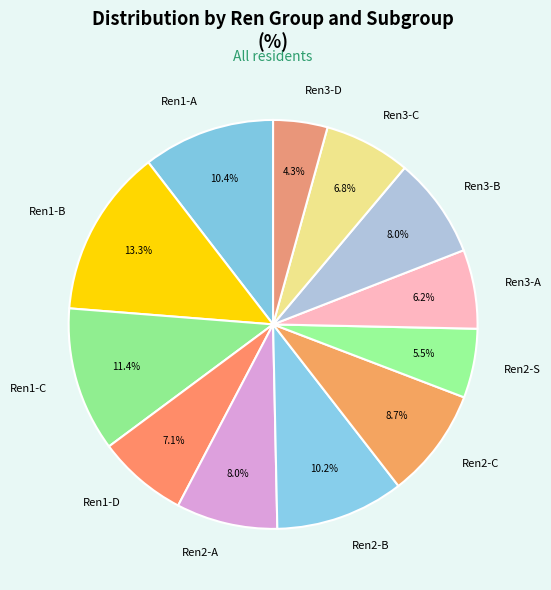

Does Ren1-A represent more than half of the total?

No